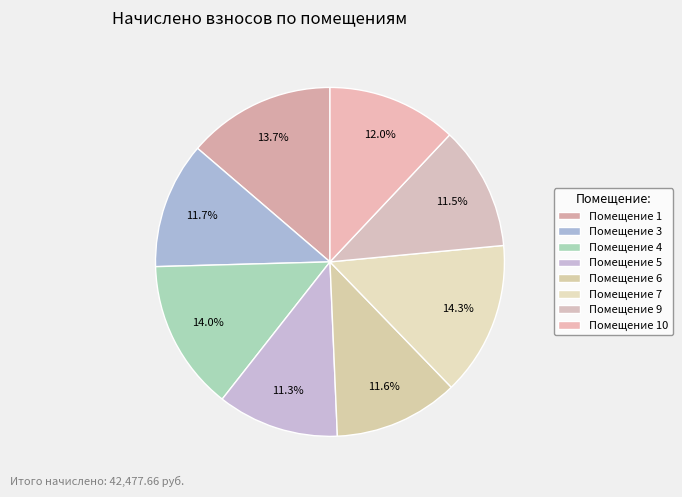

How many slices are in this pie chart?

8